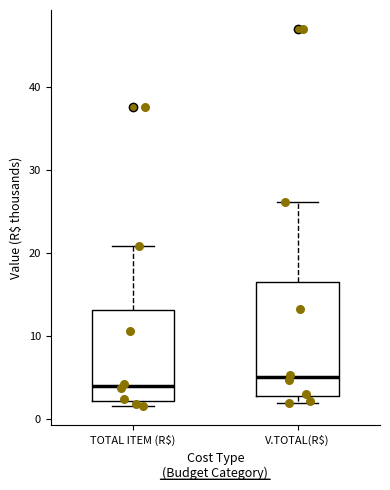

Reading left to right, read every box against the y-axis: the position of its median line, the range the box covers, and the ends of its whiskers. The values are not printed on the chart, so give them approximately, as read against the axis.

TOTAL ITEM (R$): median 4, box 2 to 13, whiskers 1 to 21
V.TOTAL(R$): median 5, box 3 to 16, whiskers 2 to 26